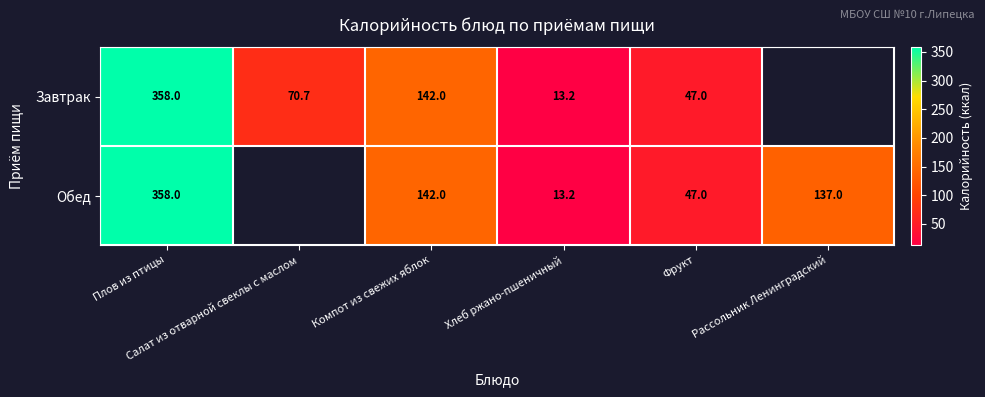

Is the value of Завтрак at Салат из отварной свеклы с маслом greater than the value of Обед at Плов из птицы?

No